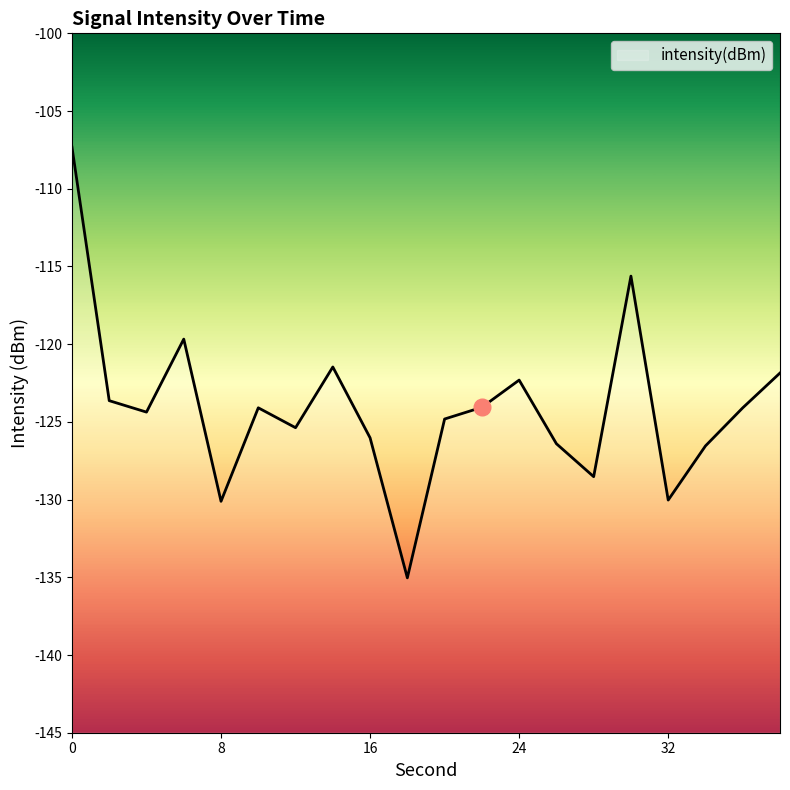

What is the average value?

-124.1